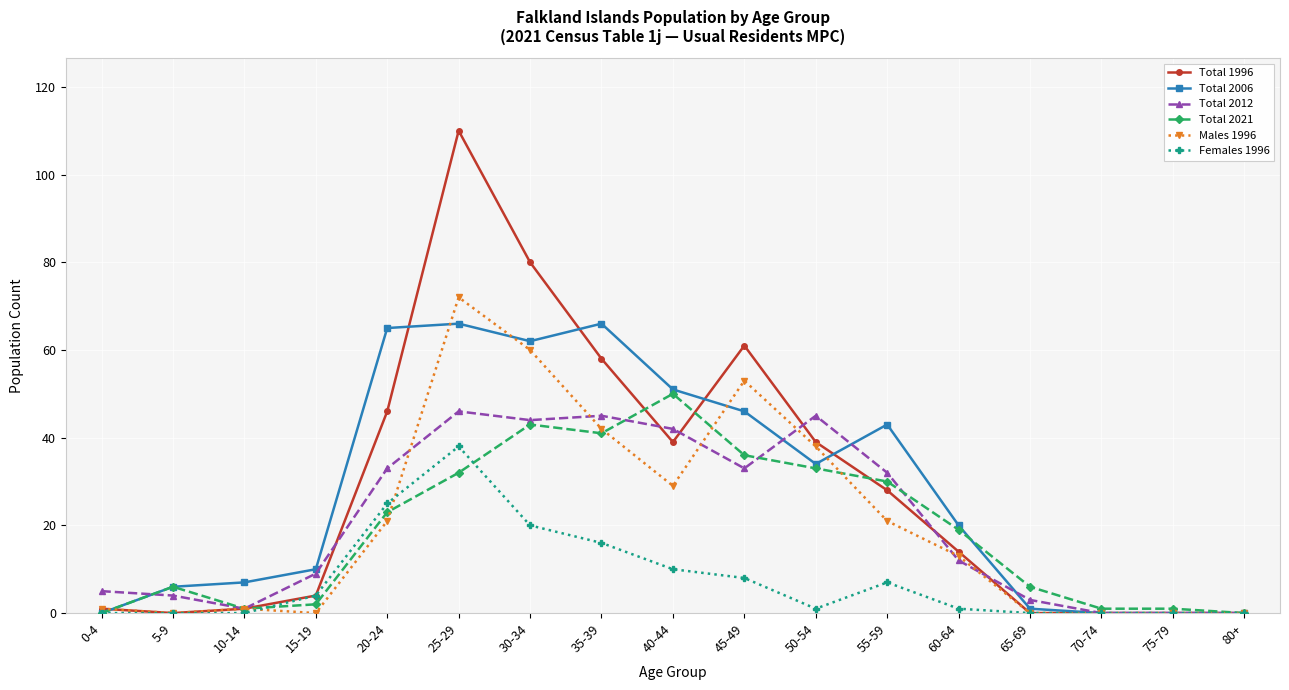

Reading right to left, extract all data points from this chart.

Total 1996: 80+=0	75-79=0	70-74=0	65-69=0	60-64=14	55-59=28	50-54=39	45-49=61	40-44=39	35-39=58	30-34=80	25-29=110	20-24=46	15-19=4	10-14=1	5-9=0	0-4=1
Total 2006: 80+=0	75-79=0	70-74=0	65-69=1	60-64=20	55-59=43	50-54=34	45-49=46	40-44=51	35-39=66	30-34=62	25-29=66	20-24=65	15-19=10	10-14=7	5-9=6	0-4=0
Total 2012: 80+=0	75-79=0	70-74=0	65-69=3	60-64=12	55-59=32	50-54=45	45-49=33	40-44=42	35-39=45	30-34=44	25-29=46	20-24=33	15-19=9	10-14=1	5-9=4	0-4=5
Total 2021: 80+=0	75-79=1	70-74=1	65-69=6	60-64=19	55-59=30	50-54=33	45-49=36	40-44=50	35-39=41	30-34=43	25-29=32	20-24=23	15-19=2	10-14=1	5-9=6	0-4=0
Males 1996: 80+=0	75-79=0	70-74=0	65-69=0	60-64=13	55-59=21	50-54=38	45-49=53	40-44=29	35-39=42	30-34=60	25-29=72	20-24=21	15-19=0	10-14=1	5-9=0	0-4=1
Females 1996: 80+=0	75-79=0	70-74=0	65-69=0	60-64=1	55-59=7	50-54=1	45-49=8	40-44=10	35-39=16	30-34=20	25-29=38	20-24=25	15-19=4	10-14=0	5-9=0	0-4=0